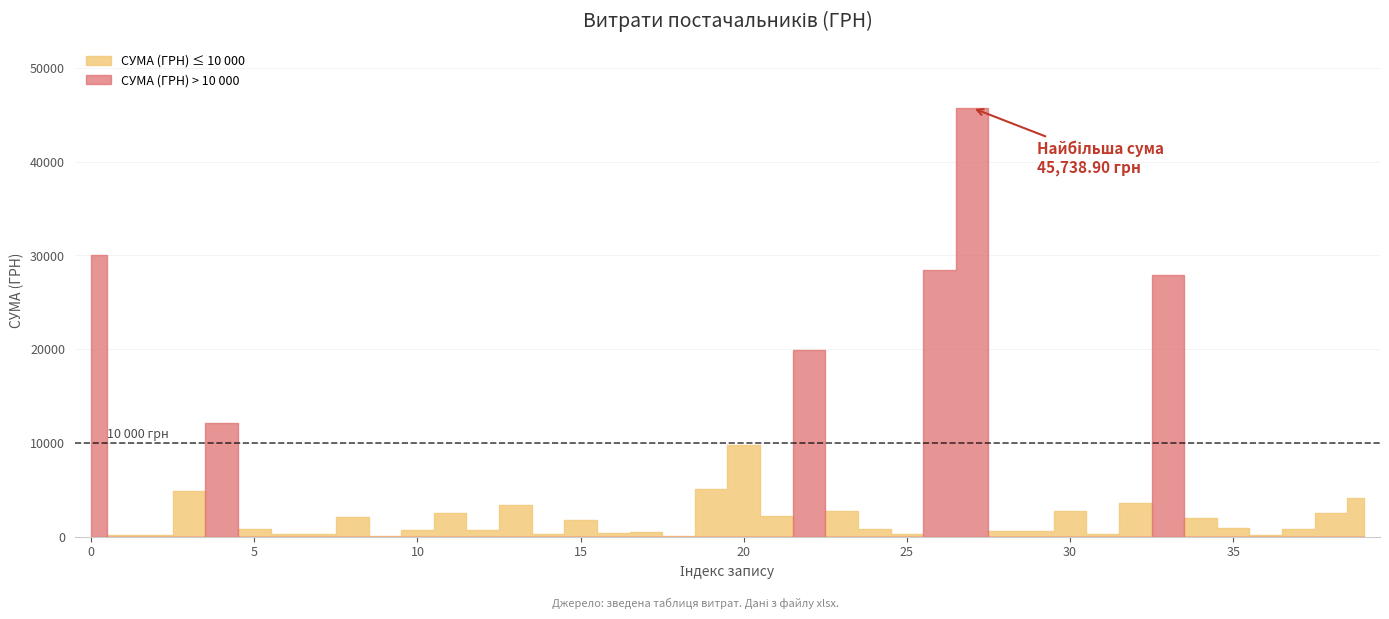

Reading left to right, what are all the values shown in this chart?

30016.8	200.0	165.0	4837.3	12147.0	825.0	330.0	250.8	2104.7	44.5	698.0	2505.7	684.0	3348.9	276.5	1815.5	372.0	482.0	120.0	5061.5	9816.3	2218.5	19949.3	2748.0	811.4	300.0	28474.1	45738.9	599.4	579.4	2773.0	273.0	3600.0	27878.2	2040.0	881.2	180.0	812.0	2554.9	4153.8